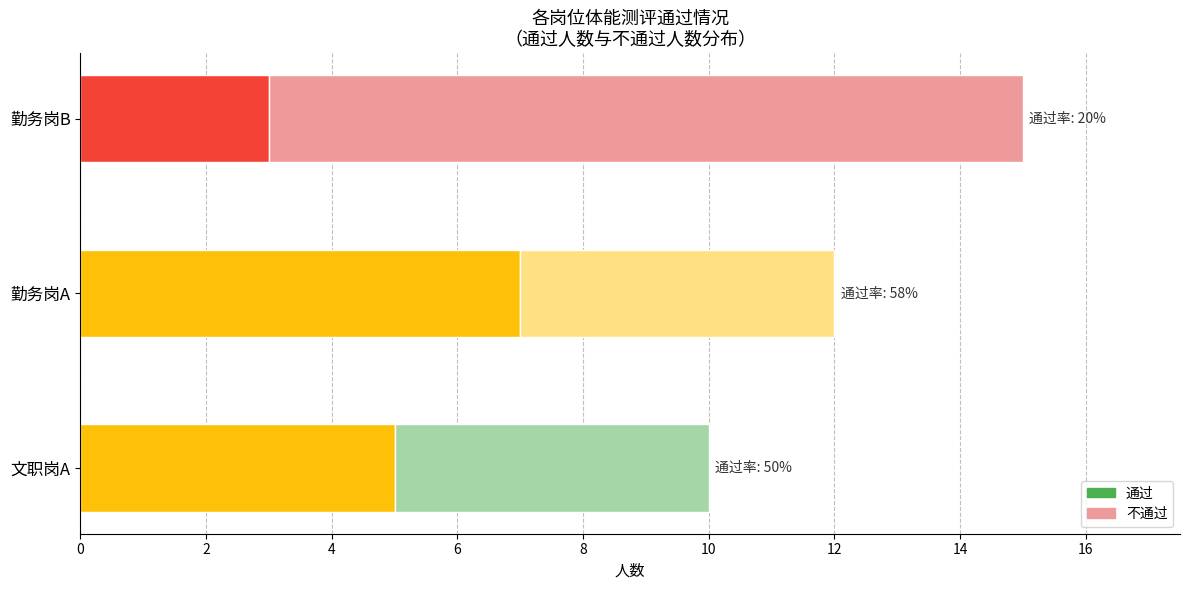

Read the 通过 value at 勤务岗B.

3